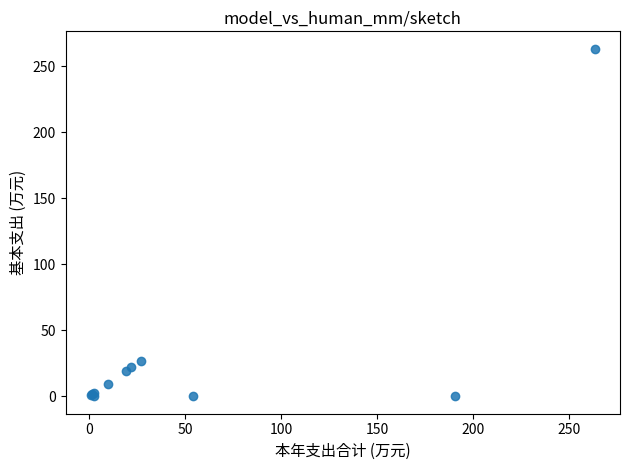

What Y value in the scatter plot is closest to 131?

27.1